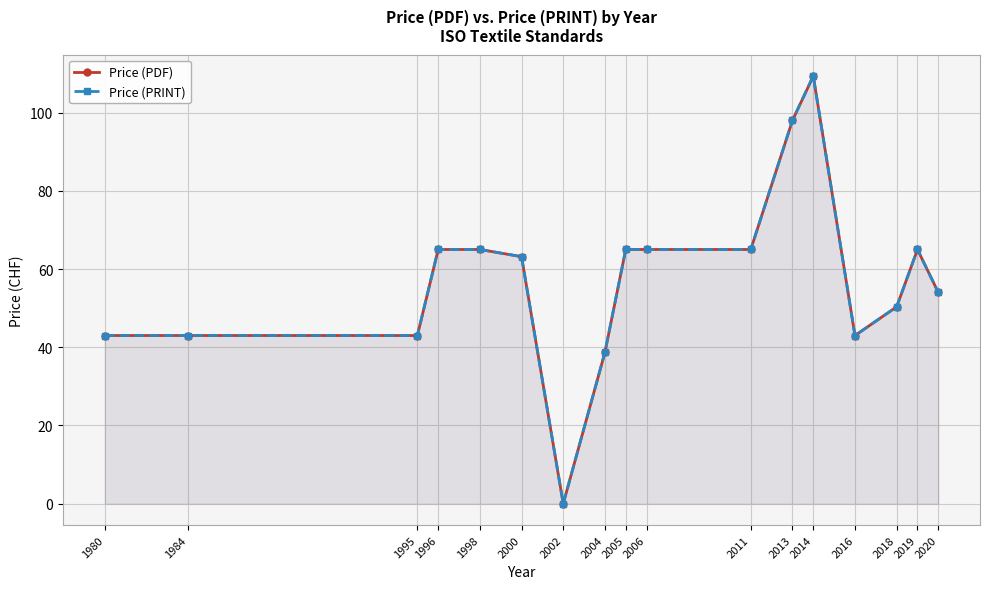

Where is the first local minimum for Price (PRINT)?

2002